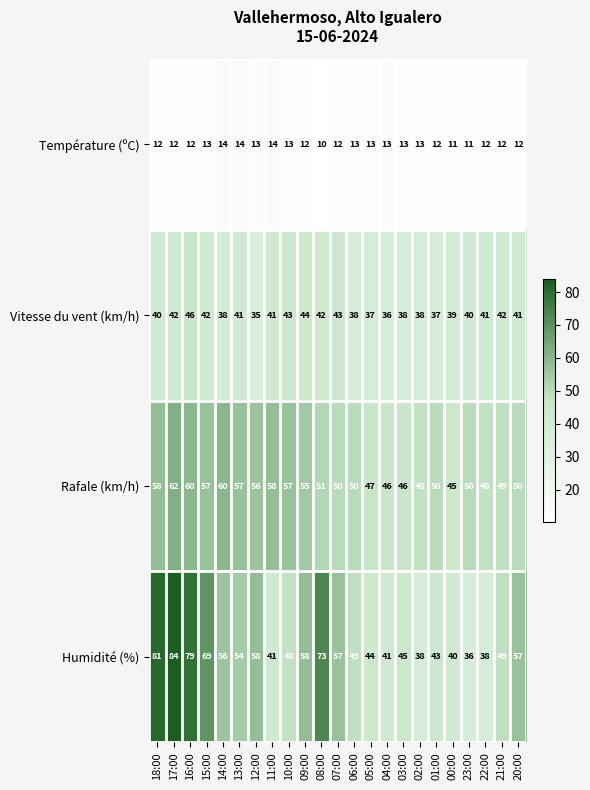

True or false: Température (ºC) has a value of 11 at 23:00.

True